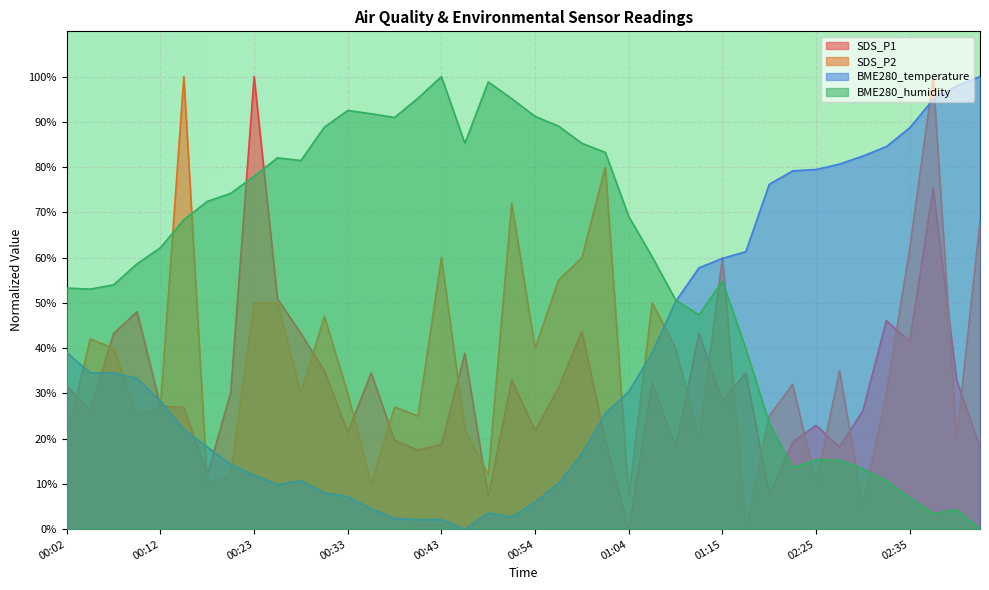

How many intersections are there between SDS_P2 and BME280_temperature?

12